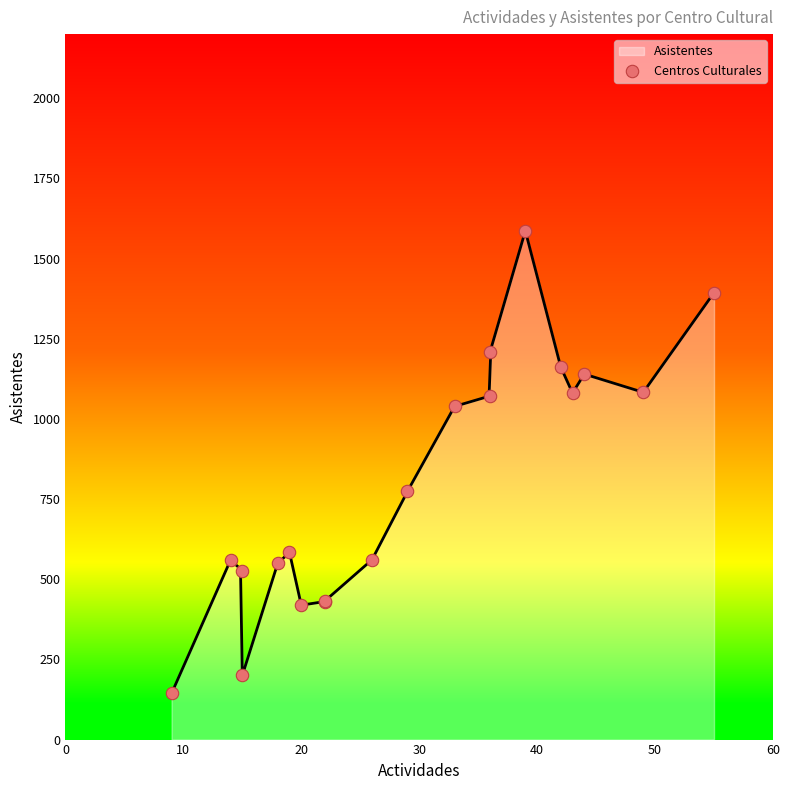

What is the lowest value of the Asistentes series?

143.9